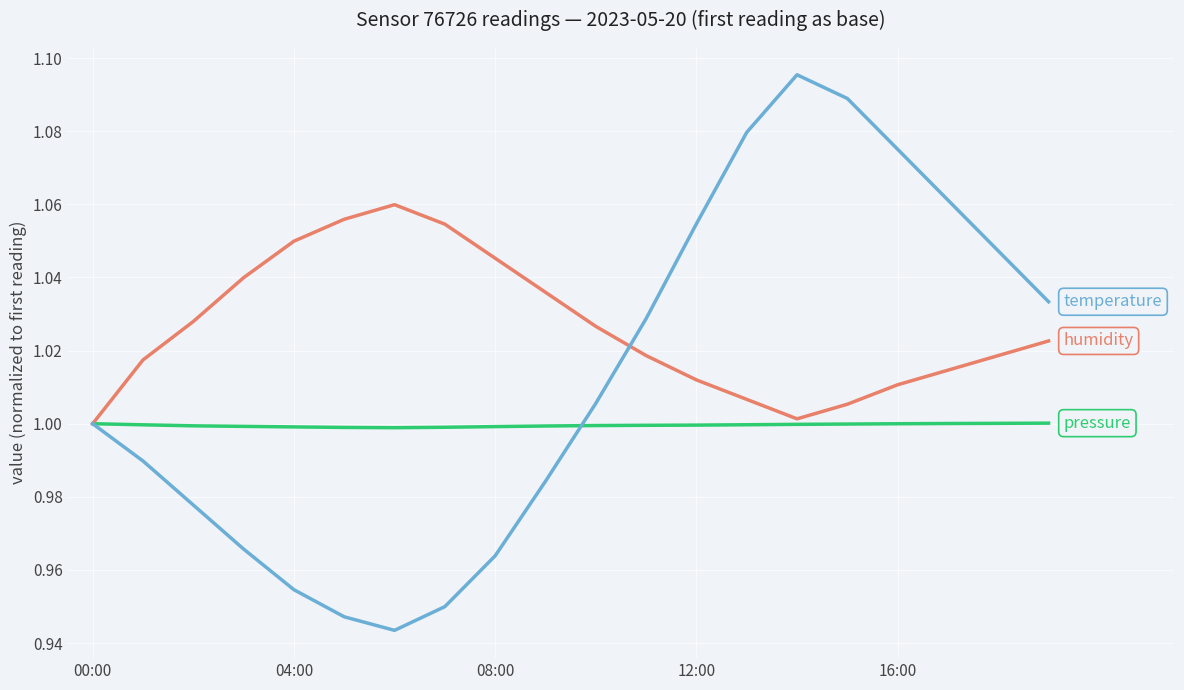

Does the chart display data point markers on the line(s)?

No